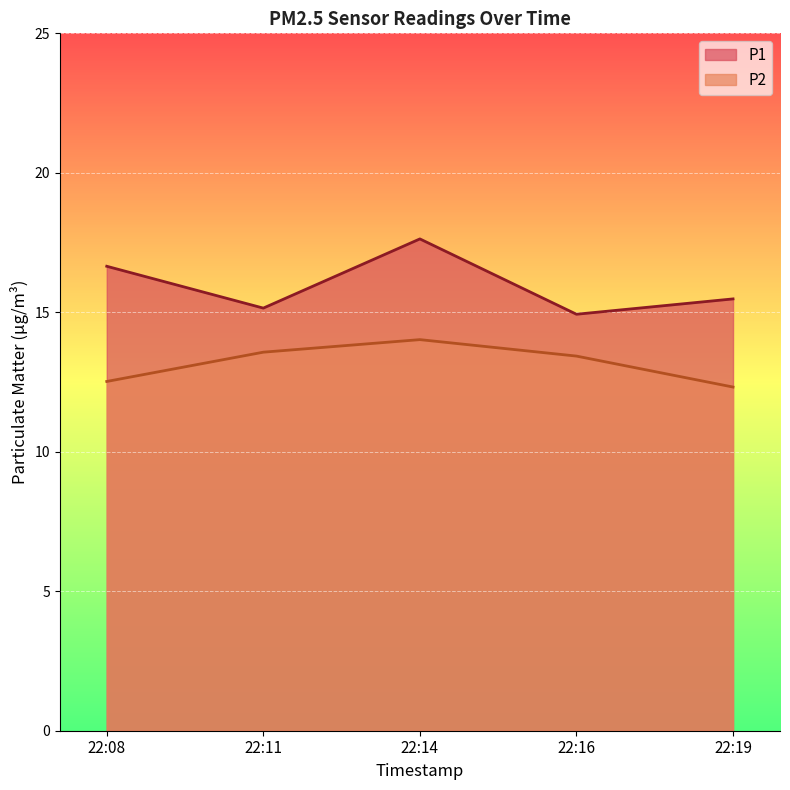

True or false: P2 and P1 intersect in this chart.

False